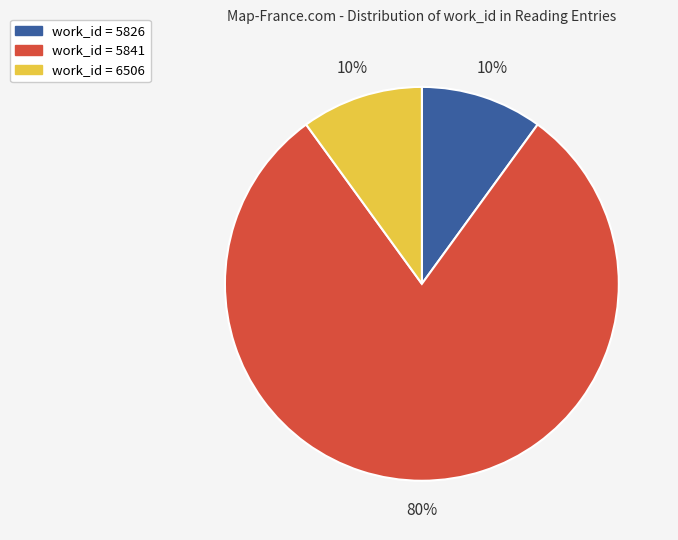

To the nearest percent, what is the difference between the largest and smallest slice percentages?

70%